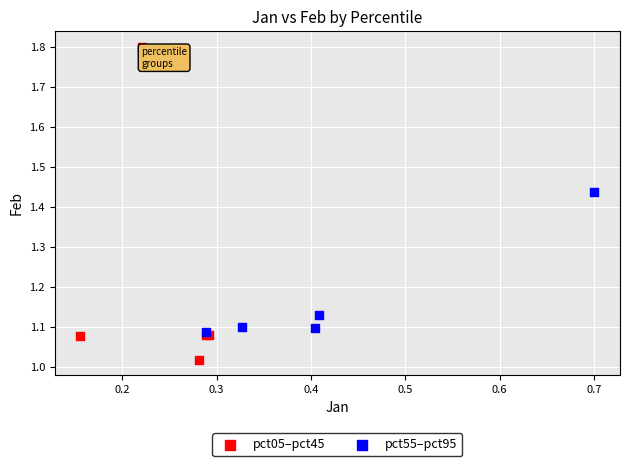

Which series has the largest Y range (max minus min)?

pct05–pct45